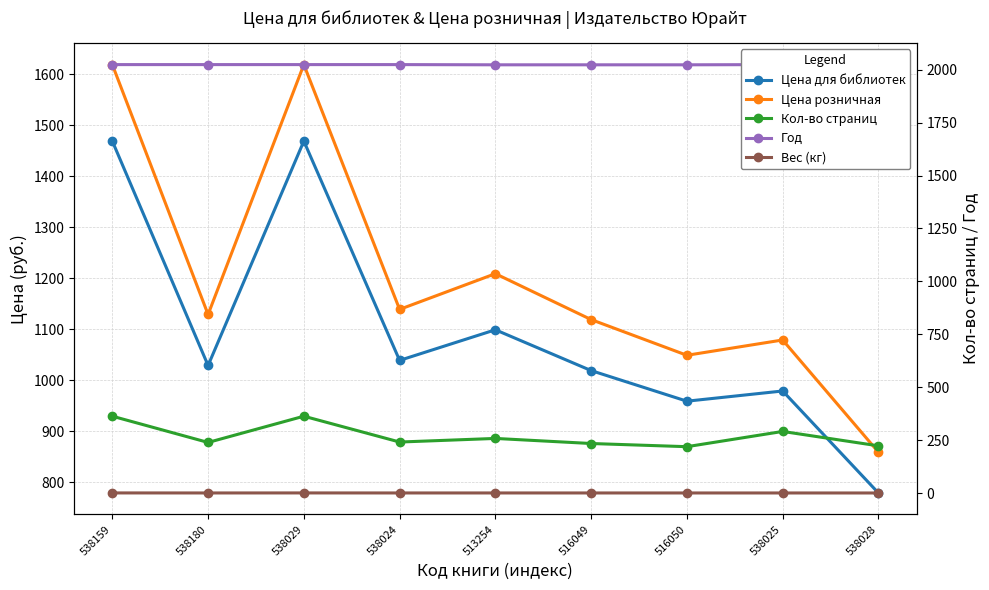

Count the number of data series in this chart.

5